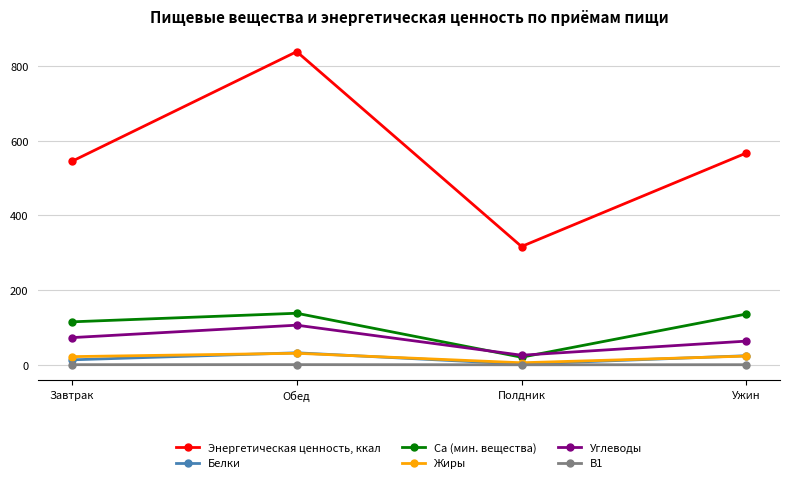

What is the minimum value shown in the chart?

0.1